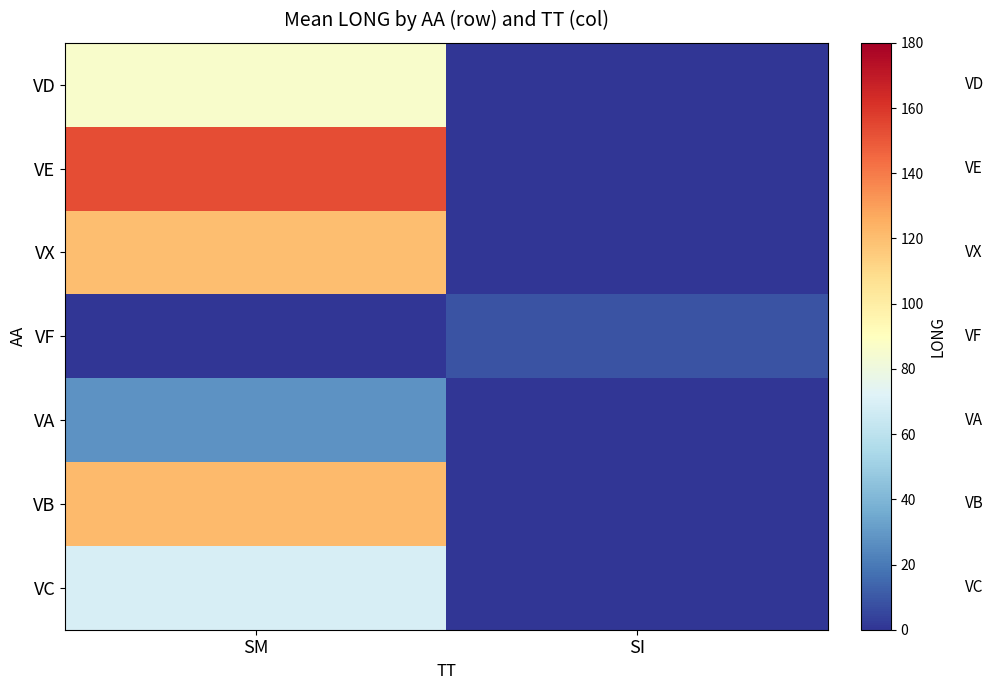

Reading right to left, list all the values displayed in this chart.

VD: SI=0.0	SM=85.8
VE: SI=0.0	SM=153.1
VX: SI=0.0	SM=119.7
VF: SI=8.6	SM=0.0
VA: SI=0.0	SM=28.1
VB: SI=0.0	SM=121.5
VC: SI=0.0	SM=68.9